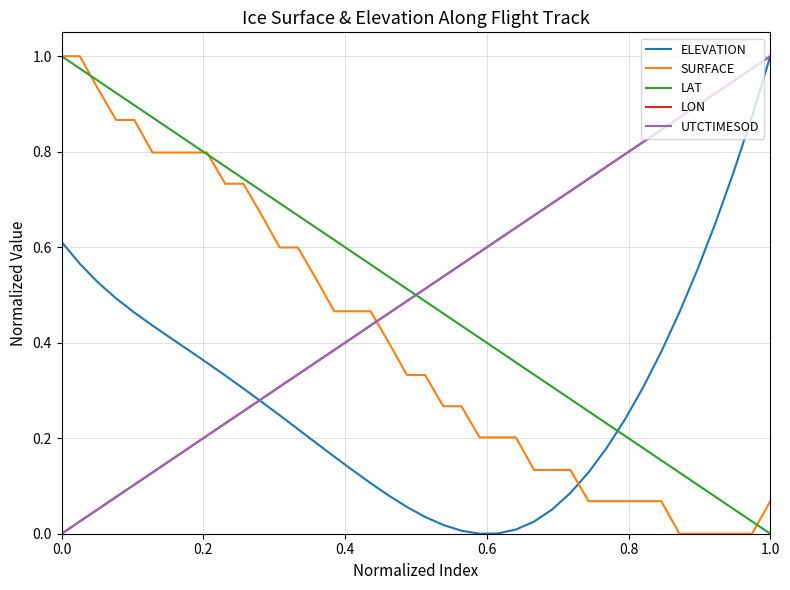

After their last crossing, which series has the higher values: UTCTIMESOD or LAT?

UTCTIMESOD